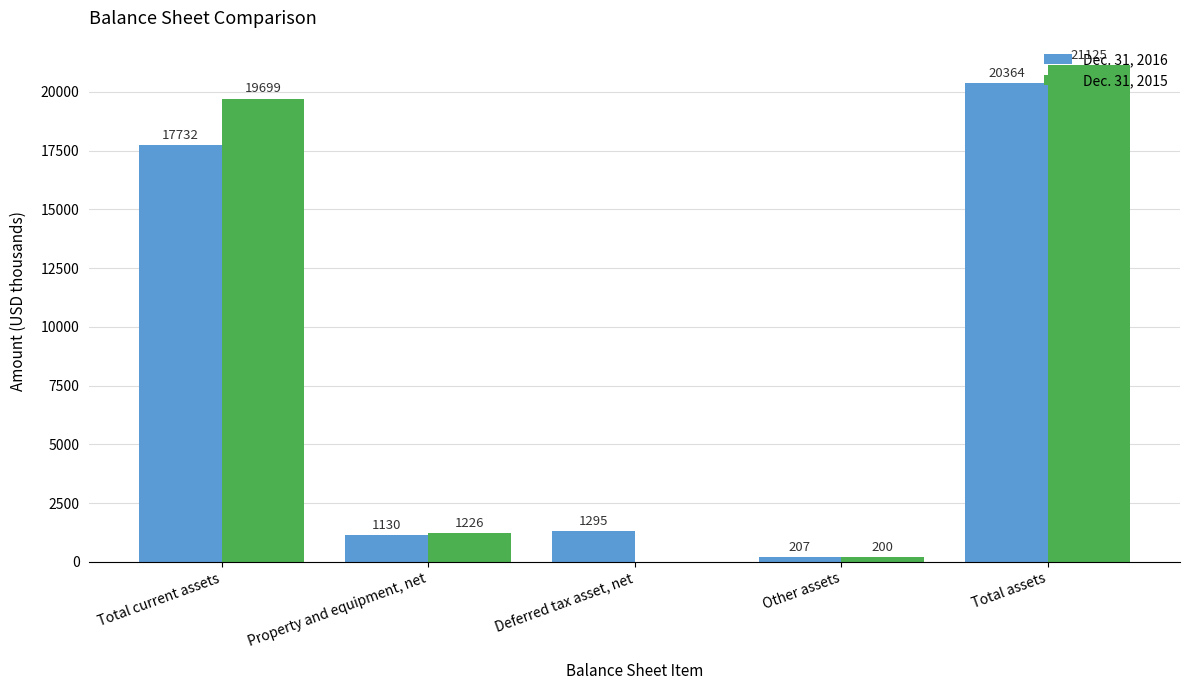

What is the sum of the Dec. 31, 2016 values at Other assets and Total assets?

20571